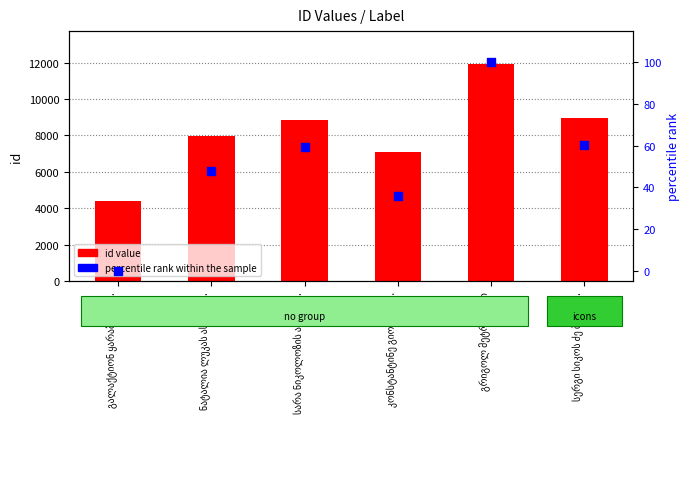

At which category is the sum across all series the highest?

გრიგოლ მეტრეველი